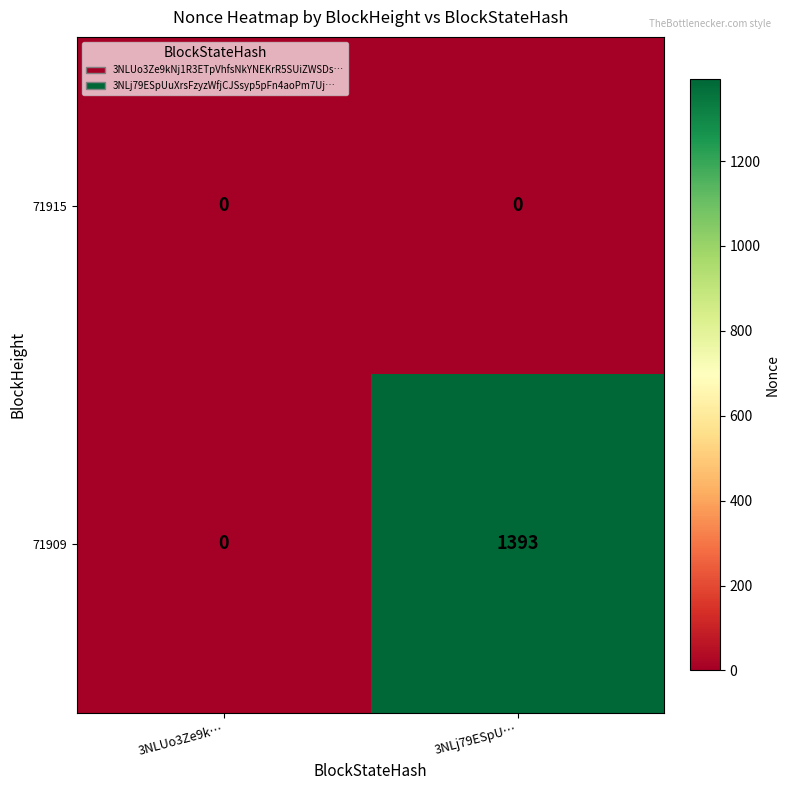

At which category does the chart reach its peak across all series?

3NLj79ESpU…